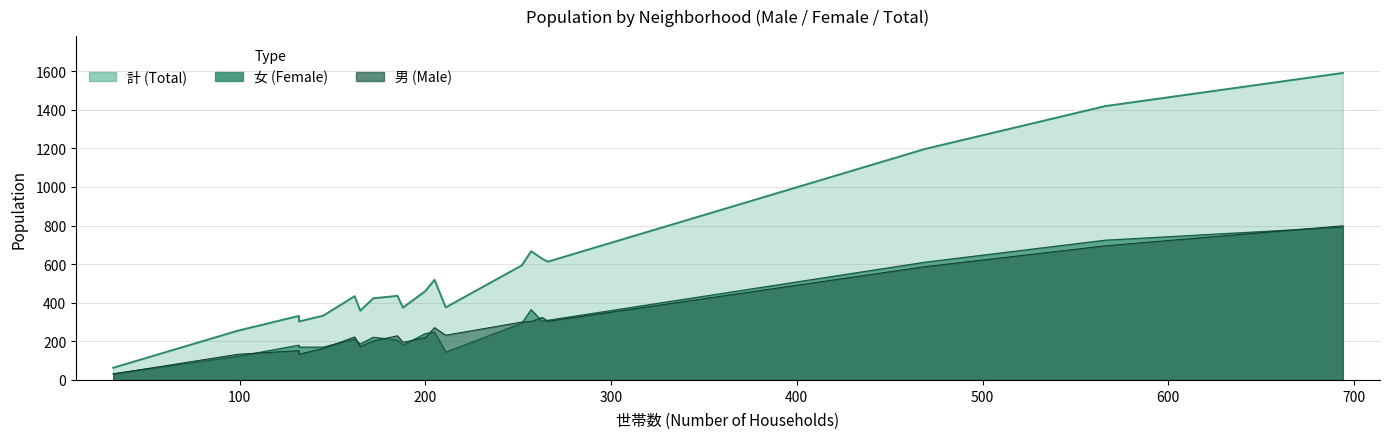

Which series has the largest total across all categories?

計